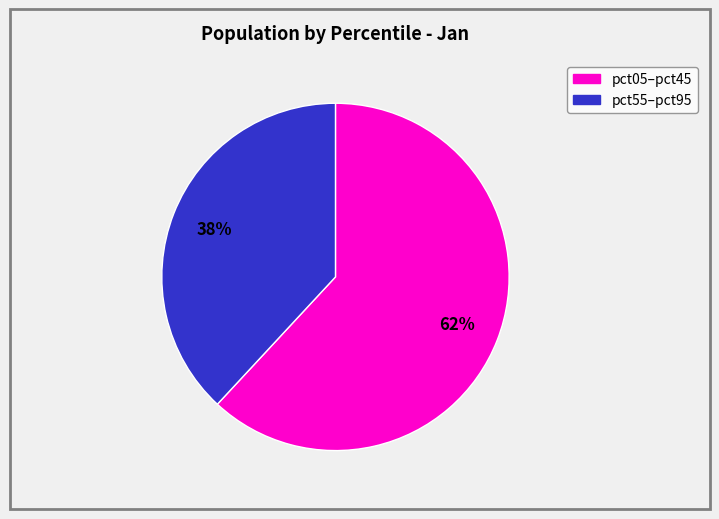

Is there any slice that represents more than half of the pie?

Yes